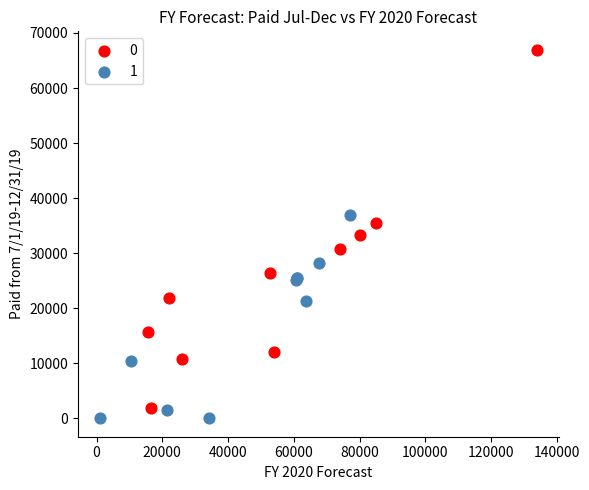

What are all the series names shown in the legend?

0, 1